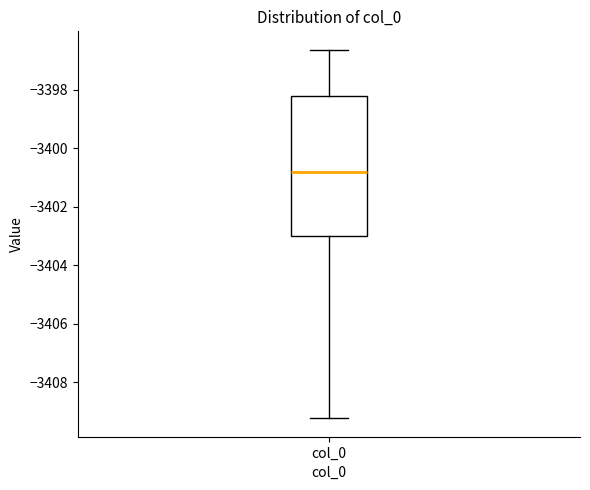

Where does the upper whisker of the box for col_0 end on the y-axis? The values are not printed on the chart, so give them approximately, as read against the axis.

-3396.6